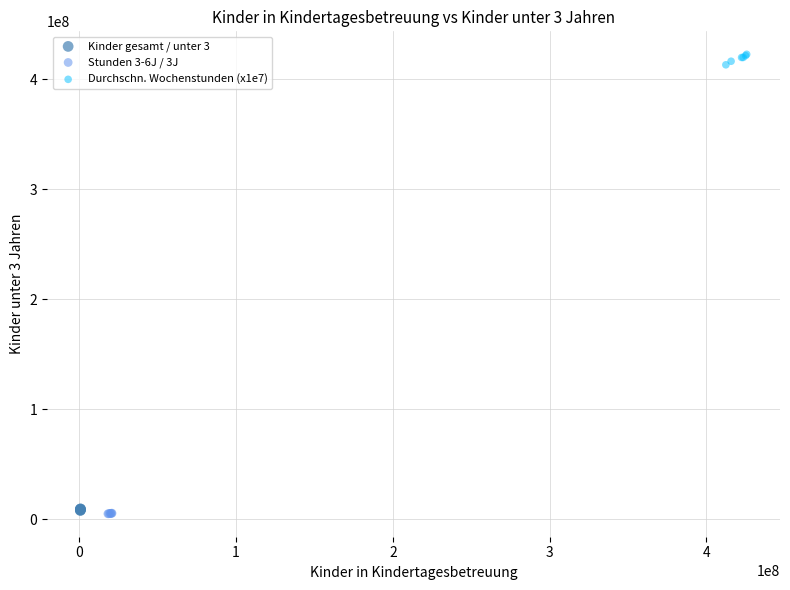

Which series reaches the maximum Y coordinate?

Durchschn. Wochenstunden (x1e7)